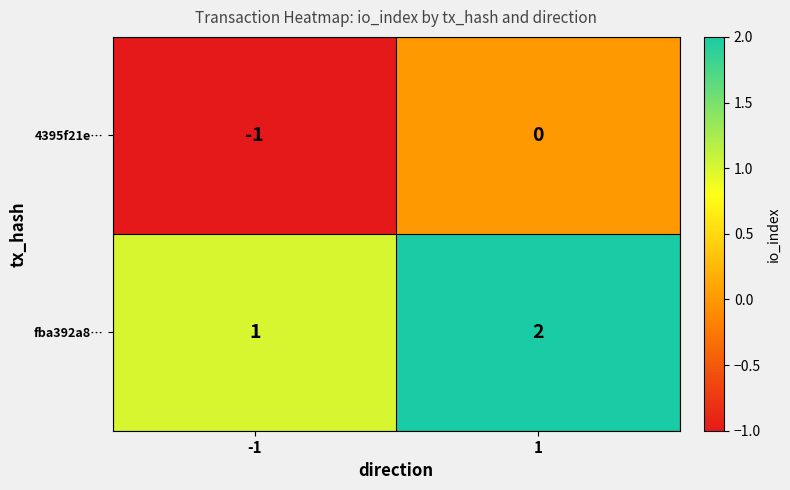

Which series has the largest total across all categories?

fba392a8…